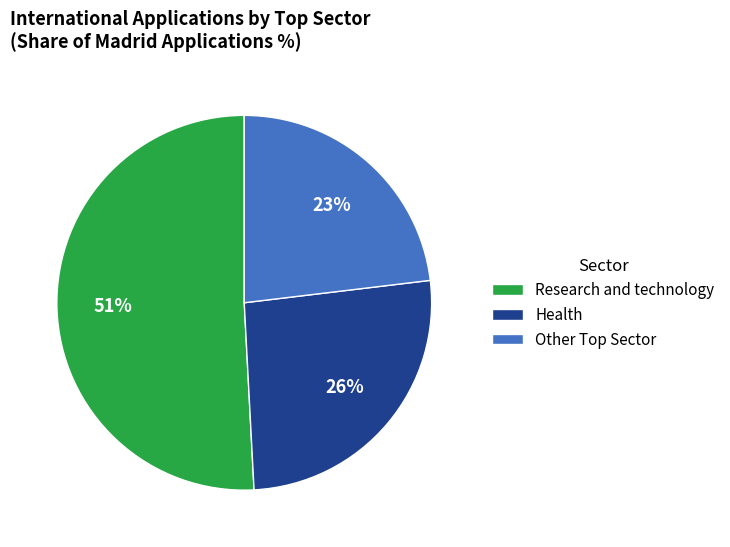

To the nearest percent, what percentage of the pie is Health?

26%